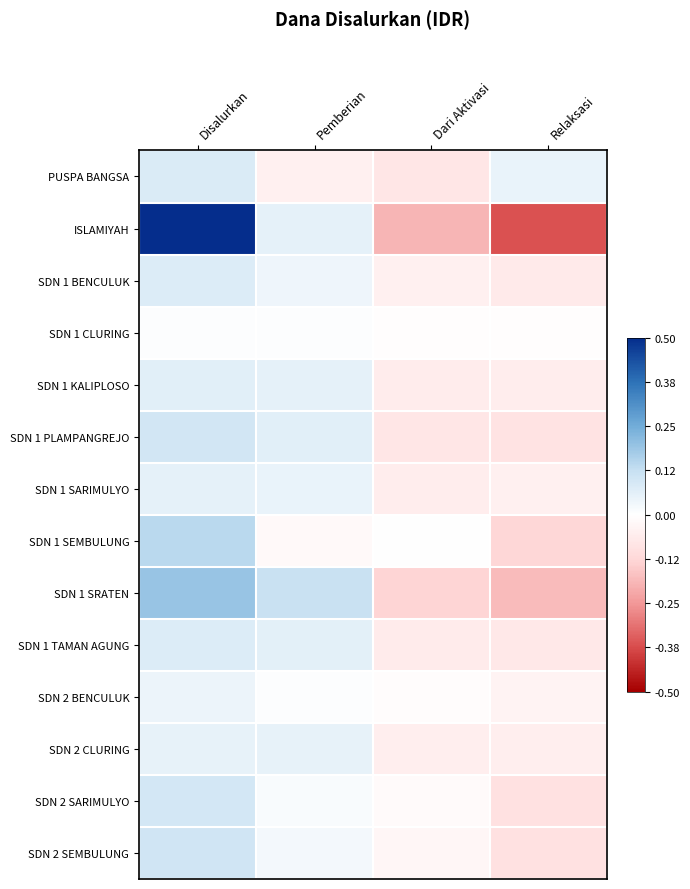

How many series are shown in this chart?

14